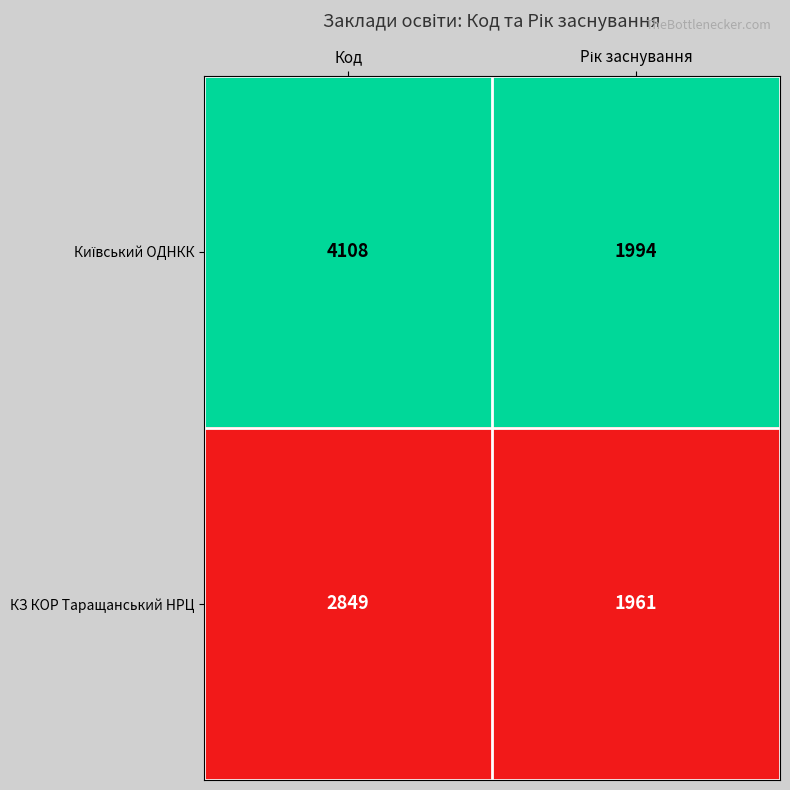

At which category is the sum across all series the highest?

Код